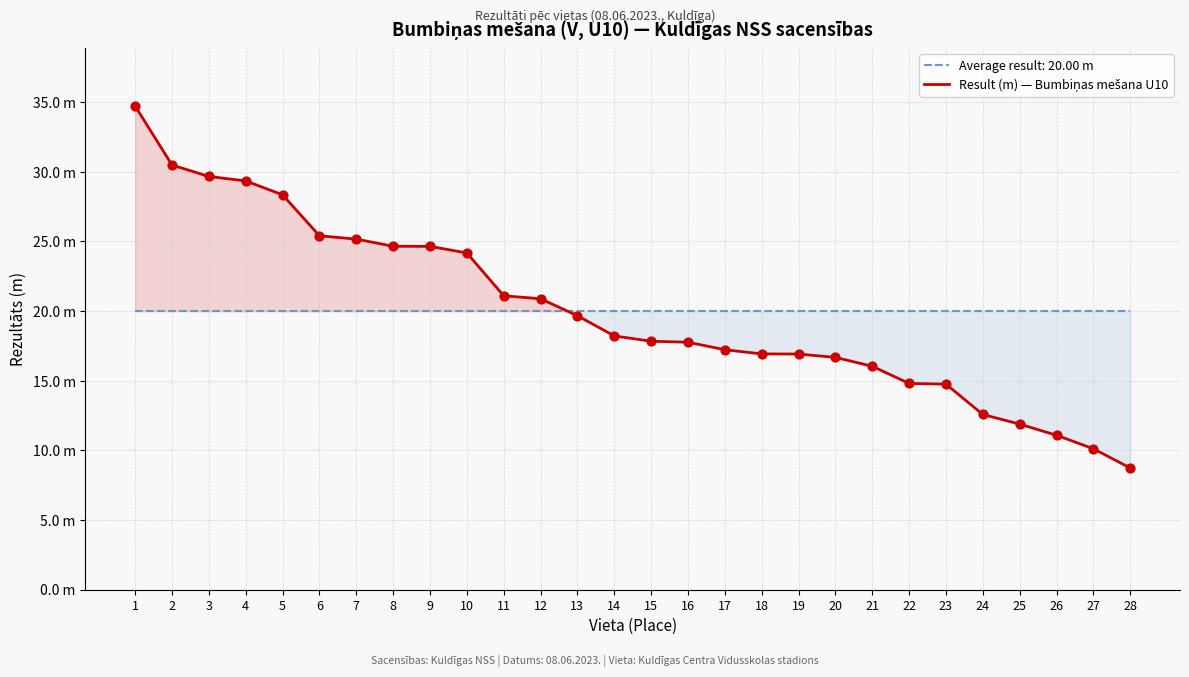

Approximately how many times larger is the value at 28 compared to 18?

0.5